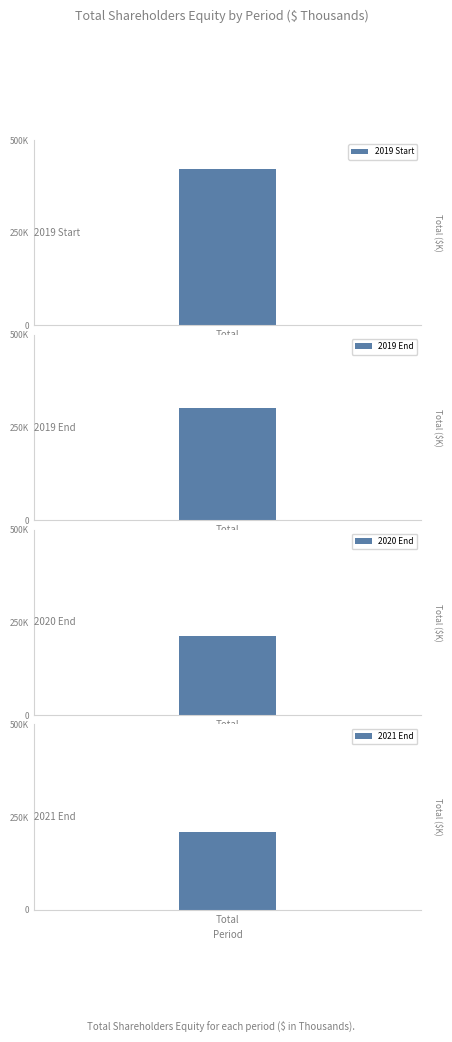

What is the ratio of the value at Ending Balance at Dec. 29, 2020 to the value at Ending Balance at Dec. 28, 2021?

1.0